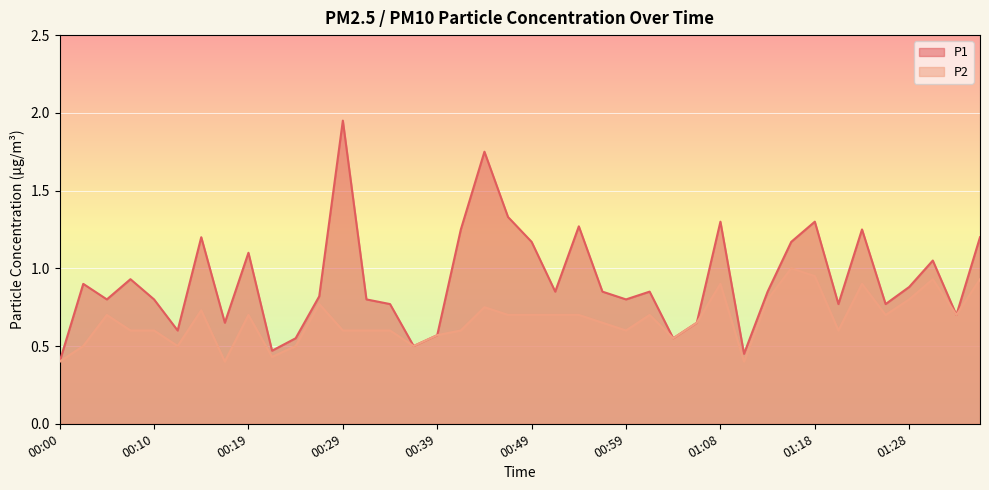

Reading left to right, what are all the values shown in this chart?

P1: 00:00=0.4	00:02=0.9	00:05=0.8	00:07=0.9	00:10=0.8	00:12=0.6	00:14=1.2	00:17=0.7	00:19=1.1	00:22=0.5	00:24=0.6	00:27=0.8	00:29=1.9	00:31=0.8	00:34=0.8	00:36=0.5	00:39=0.6	00:41=1.2	00:44=1.8	00:46=1.3	00:49=1.2	00:51=0.8	00:54=1.3	00:56=0.8	00:59=0.8	01:01=0.8	01:03=0.6	01:06=0.7	01:08=1.3	01:11=0.5	01:13=0.8	01:16=1.2	01:18=1.3	01:21=0.8	01:23=1.2	01:25=0.8	01:28=0.9	01:30=1.1	01:33=0.7	01:35=1.2
P2: 00:00=0.4	00:02=0.5	00:05=0.7	00:07=0.6	00:10=0.6	00:12=0.5	00:14=0.7	00:17=0.4	00:19=0.7	00:22=0.4	00:24=0.5	00:27=0.8	00:29=0.6	00:31=0.6	00:34=0.6	00:36=0.5	00:39=0.6	00:41=0.6	00:44=0.8	00:46=0.7	00:49=0.7	00:51=0.7	00:54=0.7	00:56=0.7	00:59=0.6	01:01=0.7	01:03=0.6	01:06=0.7	01:08=0.9	01:11=0.4	01:13=0.8	01:16=1.0	01:18=0.9	01:21=0.6	01:23=0.9	01:25=0.7	01:28=0.8	01:30=0.9	01:33=0.7	01:35=0.9